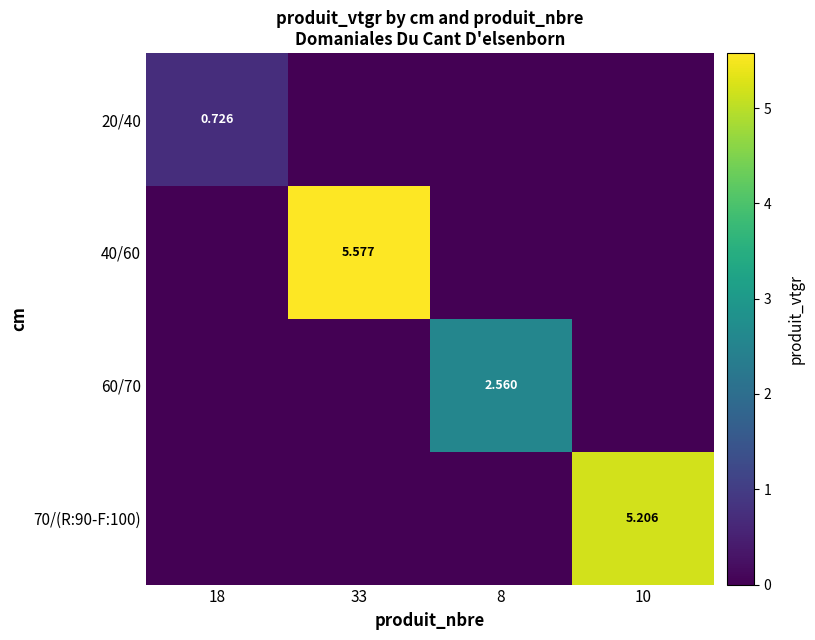

What is the sum of all 40/60 values?

5.6